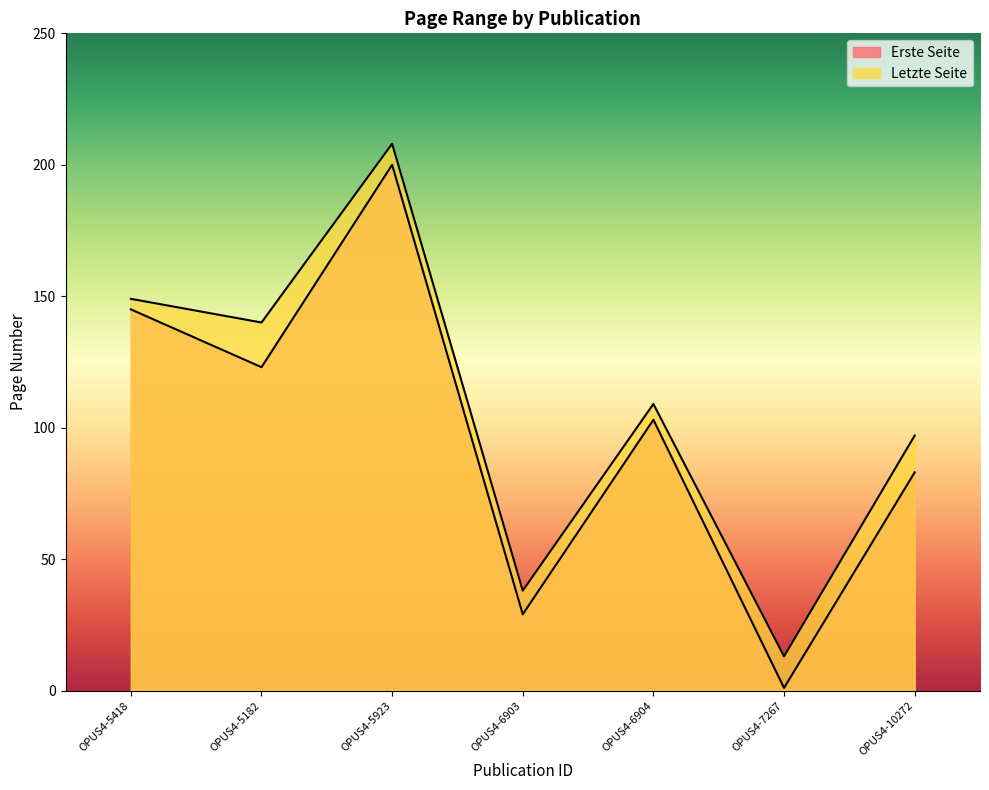

What is the total value across all series at OPUS4-5923?

408